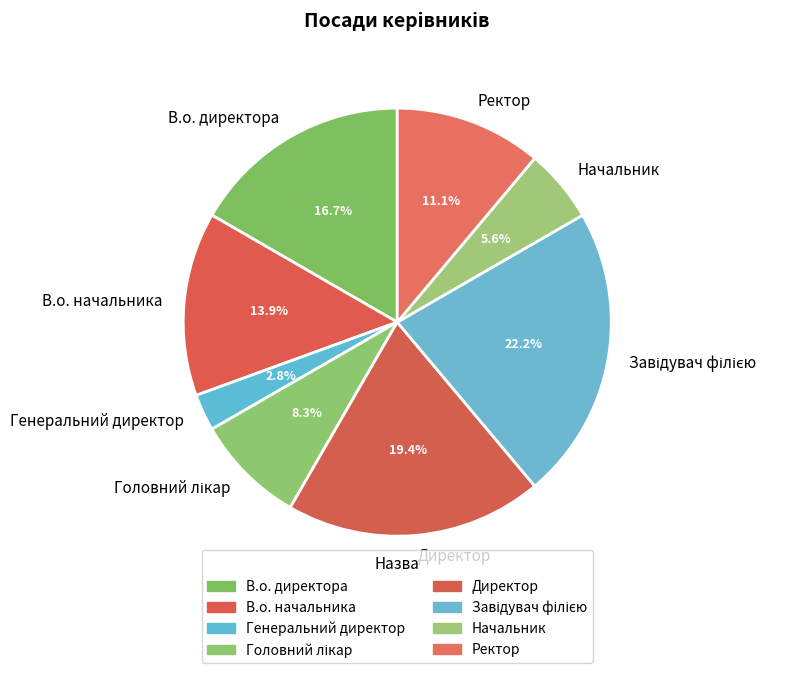

What is the smallest slice in the pie chart?

Генеральний директор